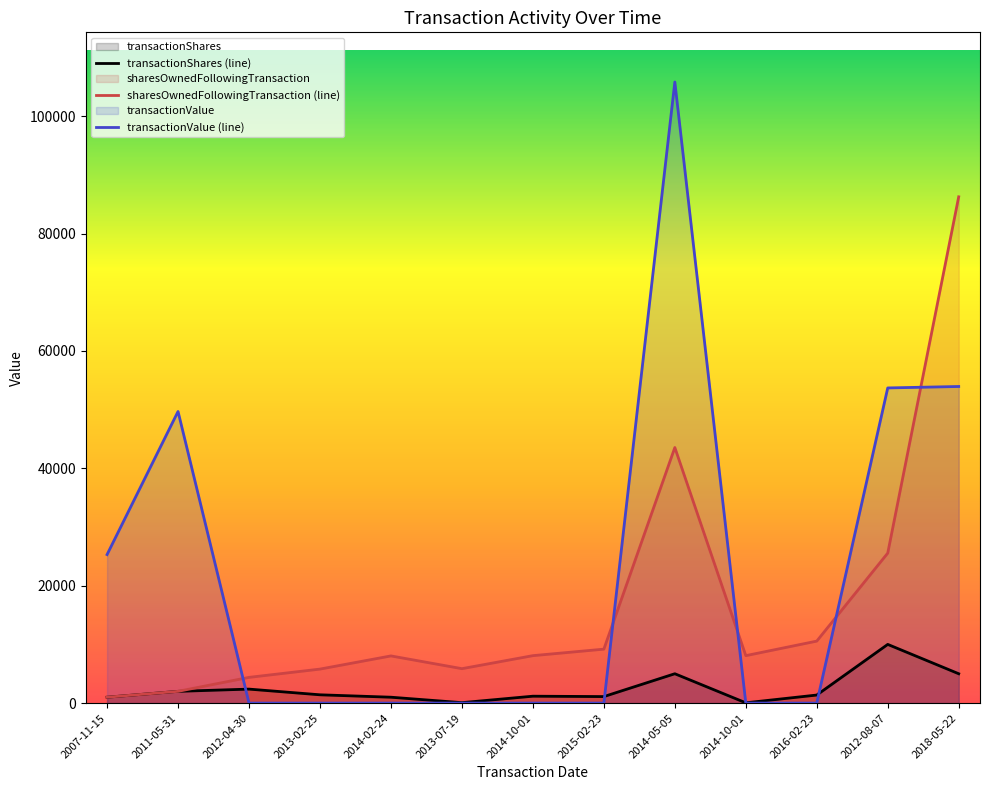

At which label does transactionShares (line) reach its peak?

2012-08-07